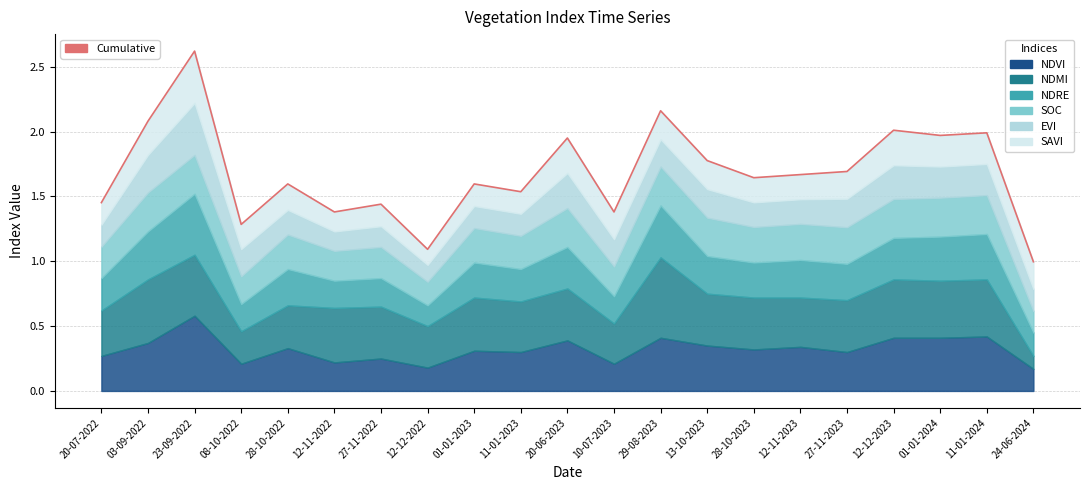

What is the difference between the maximum and minimum values?

1.6